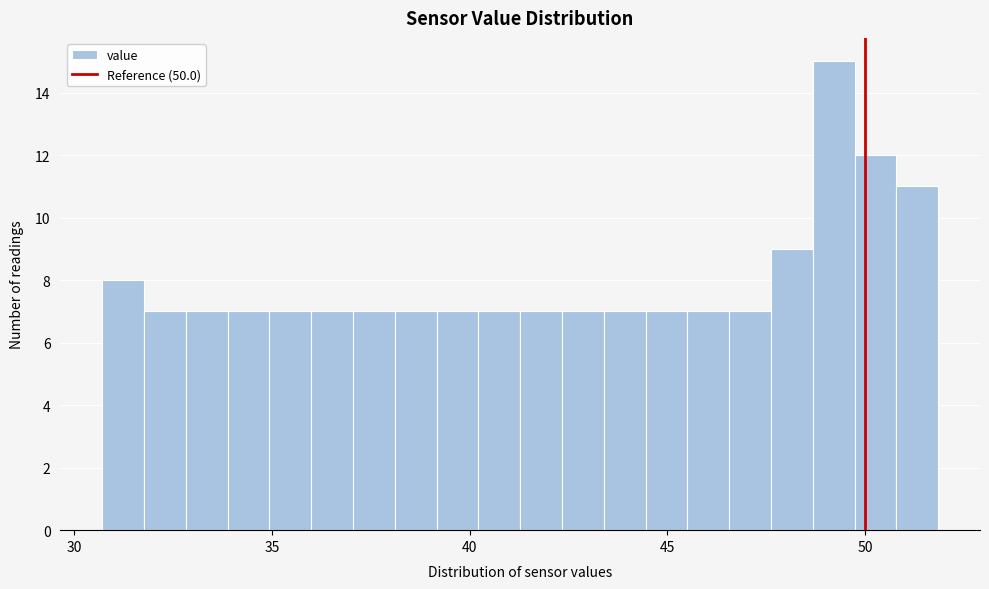

Read against the x-axis, roughly where is the centre of the tallest bar?

49.0